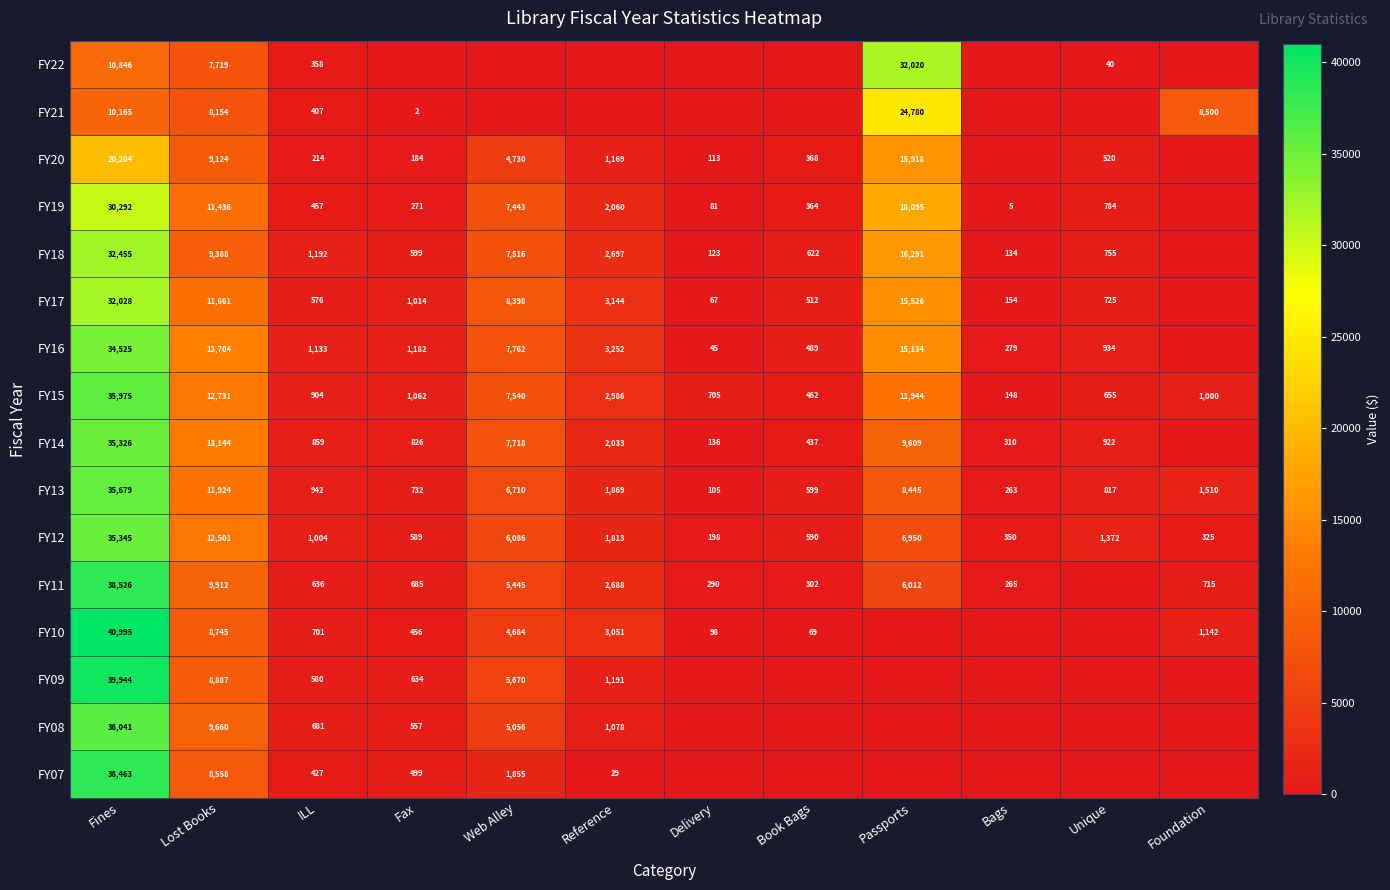

What is the average value of the FY13 series?

5800